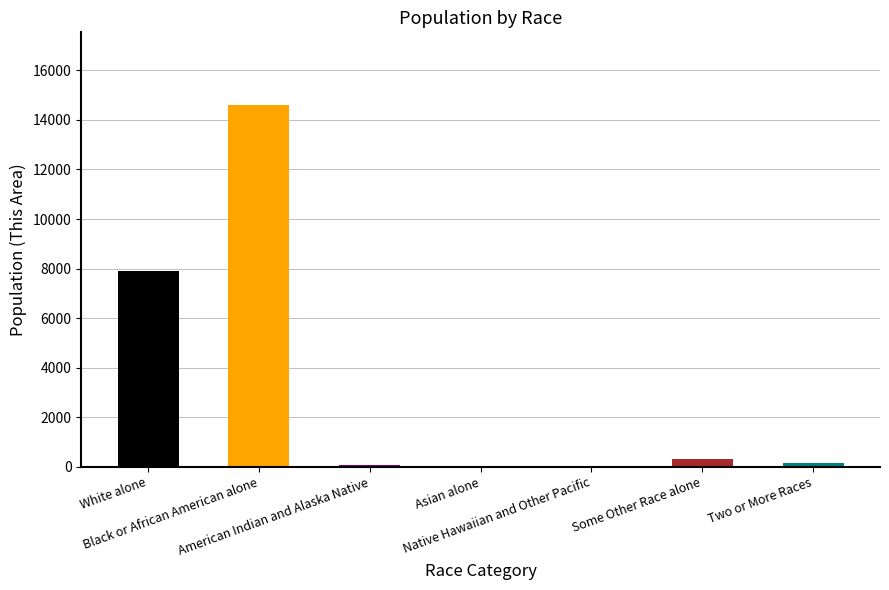

Count the number of data series in this chart.

1